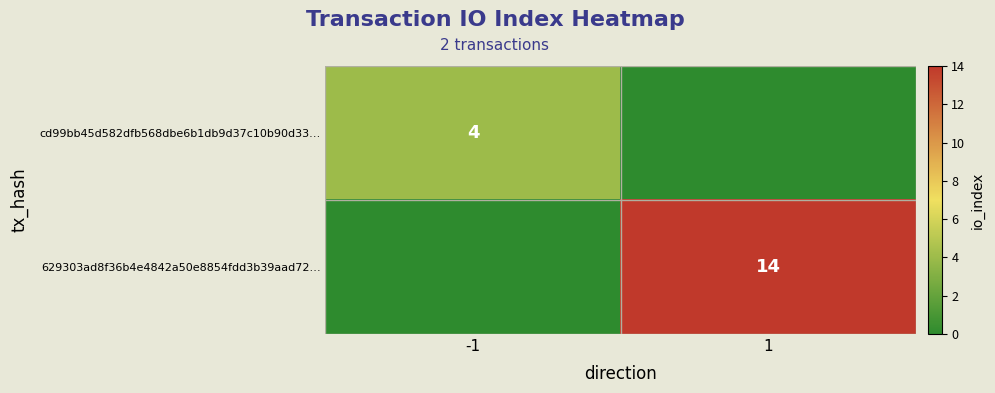

The 629303ad8f36b4e4842a50e8854fdd3b39aad72… series shows 14 at 1. True or false?

True